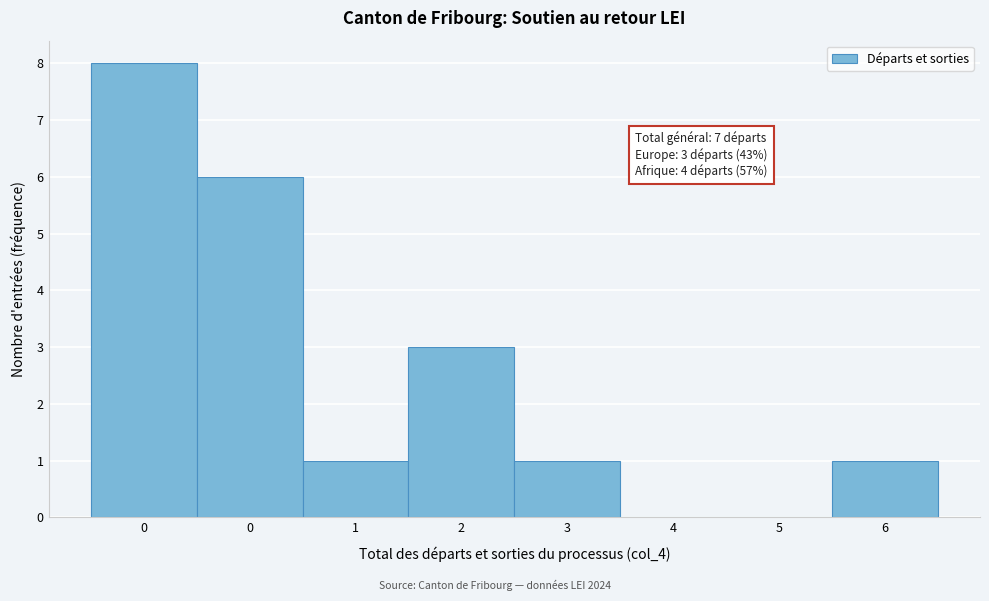

How many data points does each series have?

8